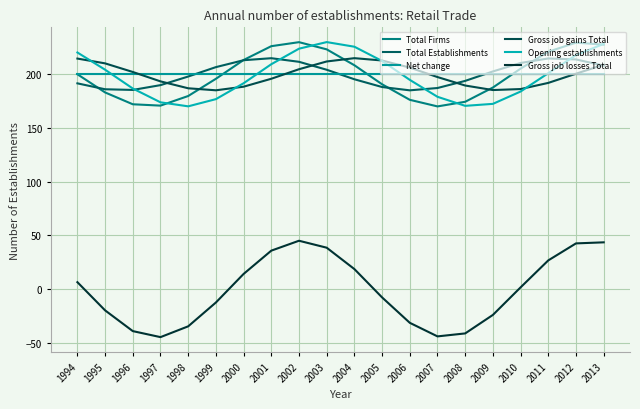

Where do Gross job gains Total and Total Firms first cross each other?

1998 and 1999